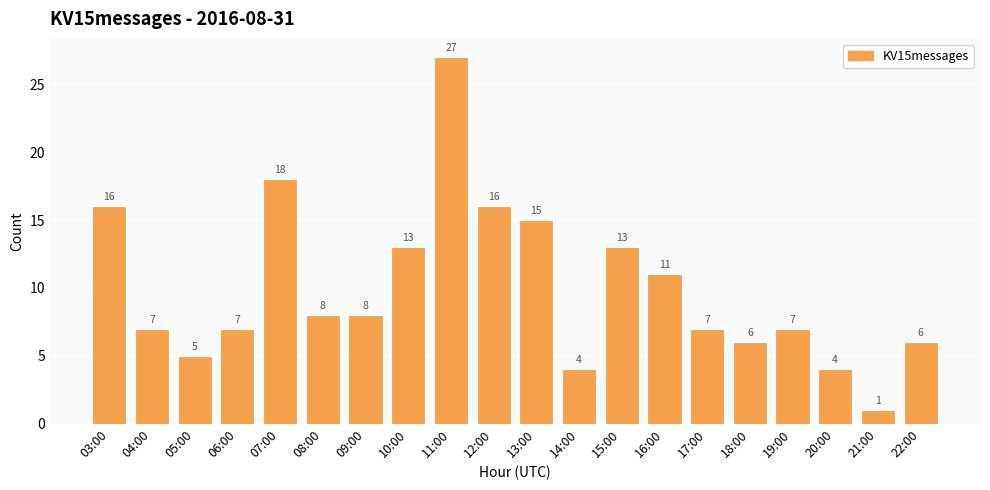

At which label does the data first exceed 8?

03:00